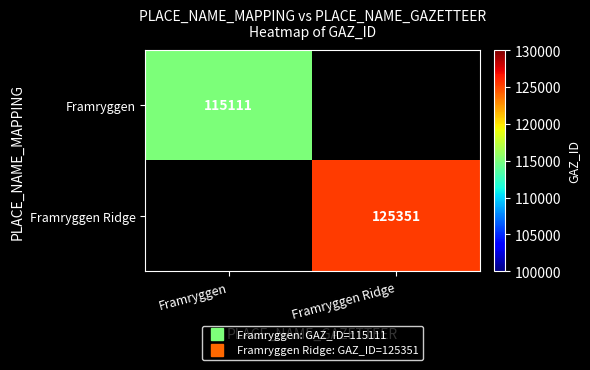

What is the minimum value shown in the chart?

115111.0